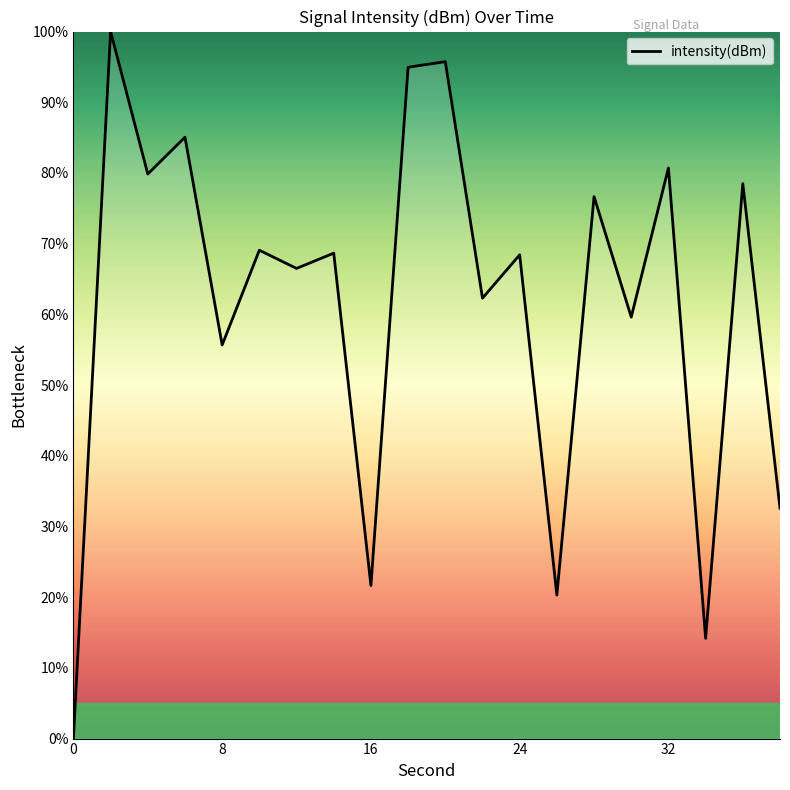

What is the difference between the maximum and minimum values?

100.0